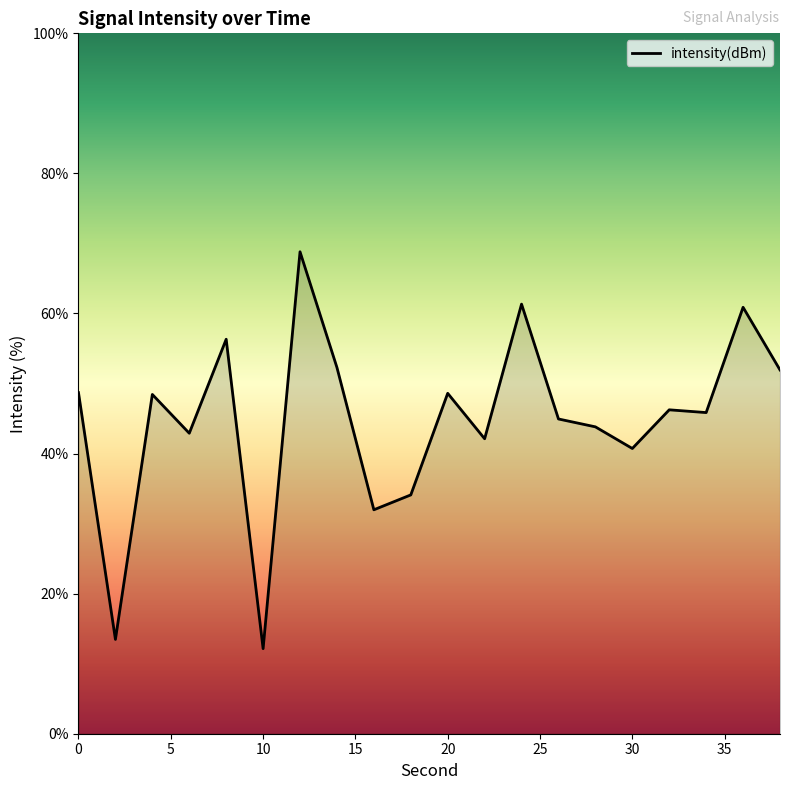

What is the smallest value displayed?

12.1